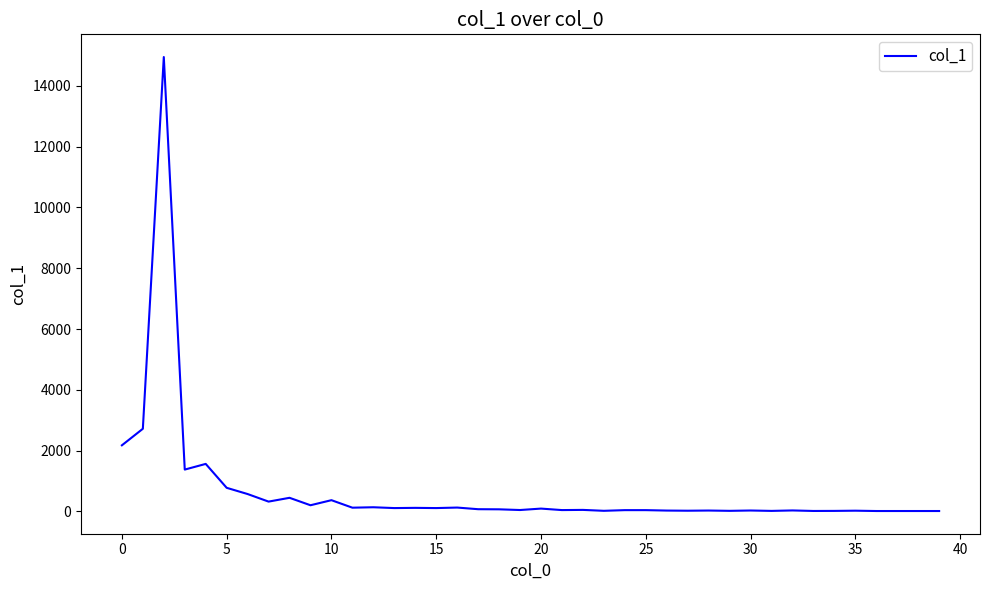

What is the greatest value displayed?

14952